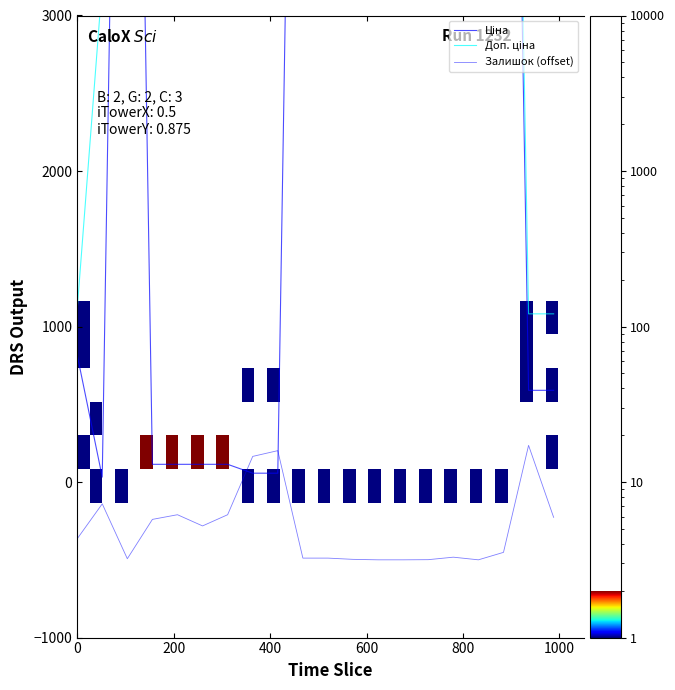

What is the sum of all Залишок values?

-5973.0